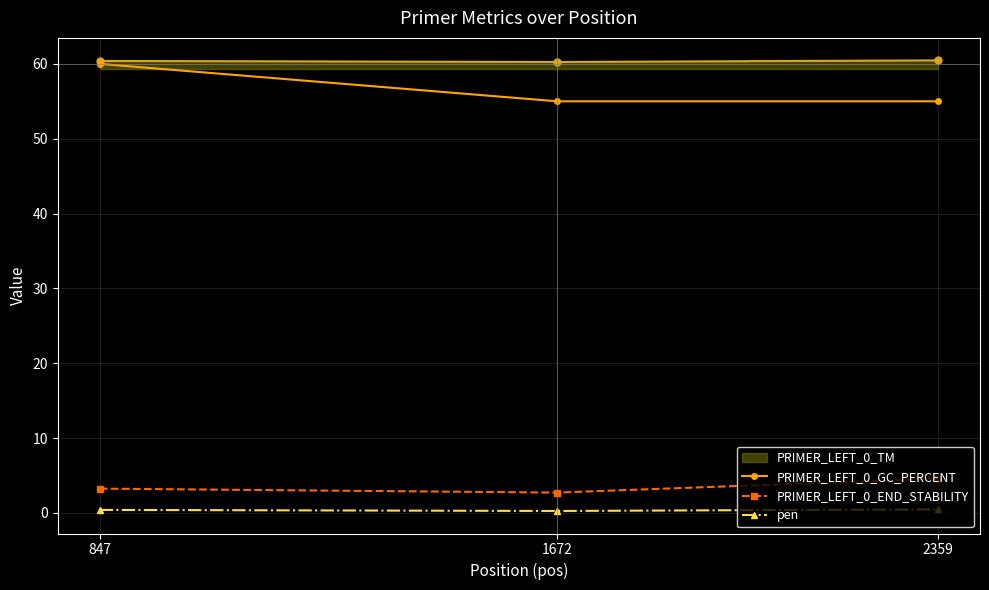

What is the spread (max minus min) of values at 847?

59.6